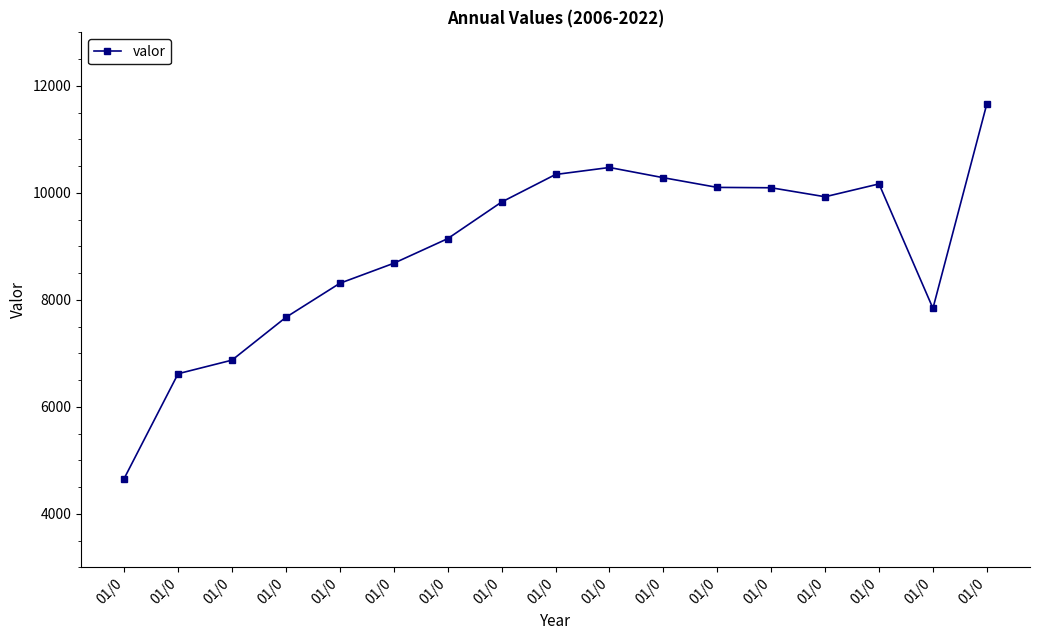

Does the chart have visible grid lines?

No